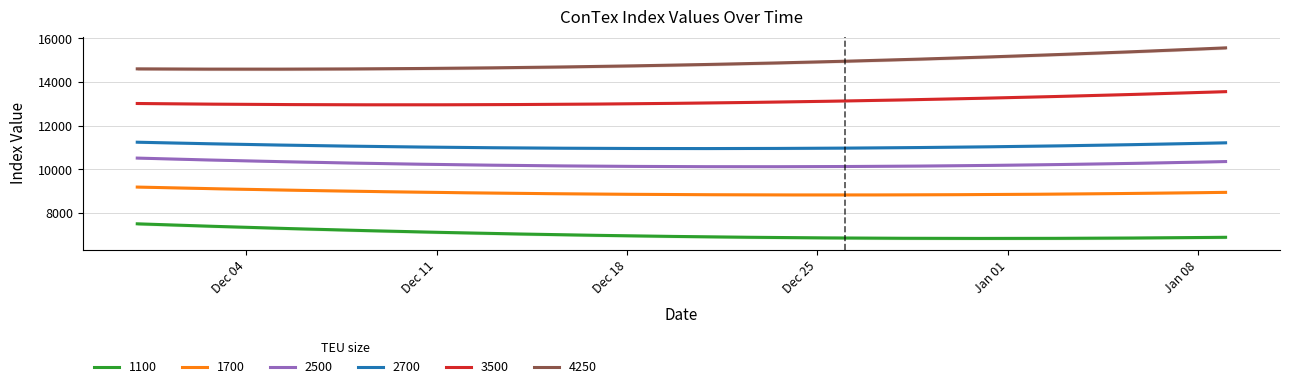

At how many categories does at least one series exceed 15159?

1